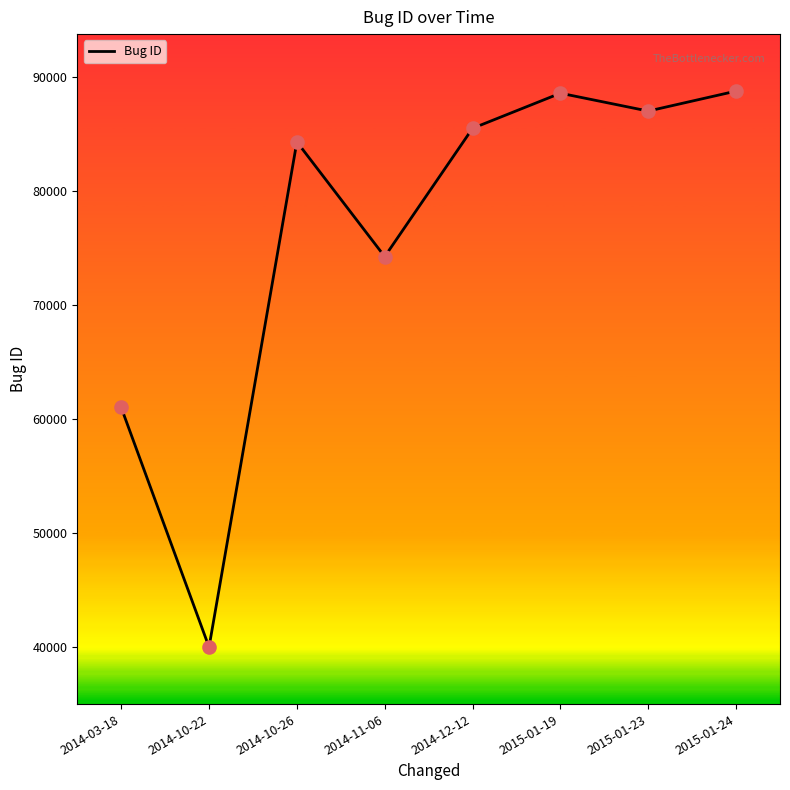

Approximately how many times larger is the value at 2015-01-19 compared to 2015-01-24?

1.0